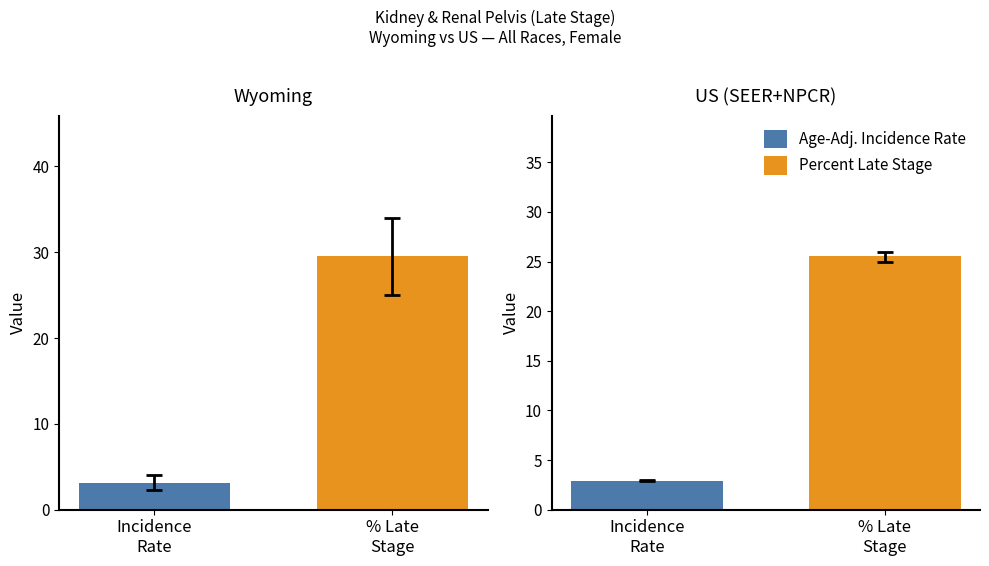

Rank the series at US (SEER+NPCR) from lowest to highest value.

Age-Adjusted Incidence Rate, Percent of Cases with Late Stage